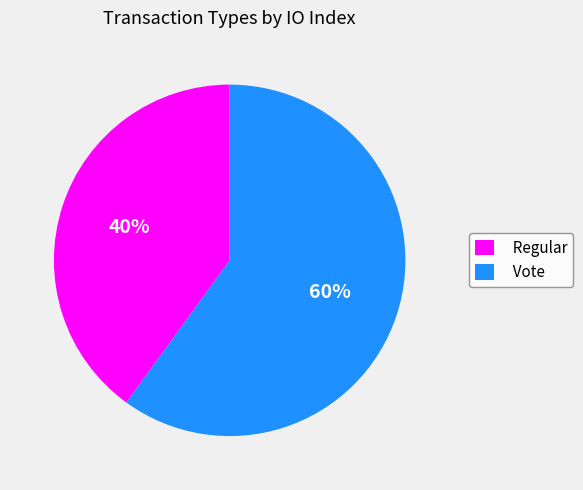

The Regular slice represents 40% of the pie. True or false?

True